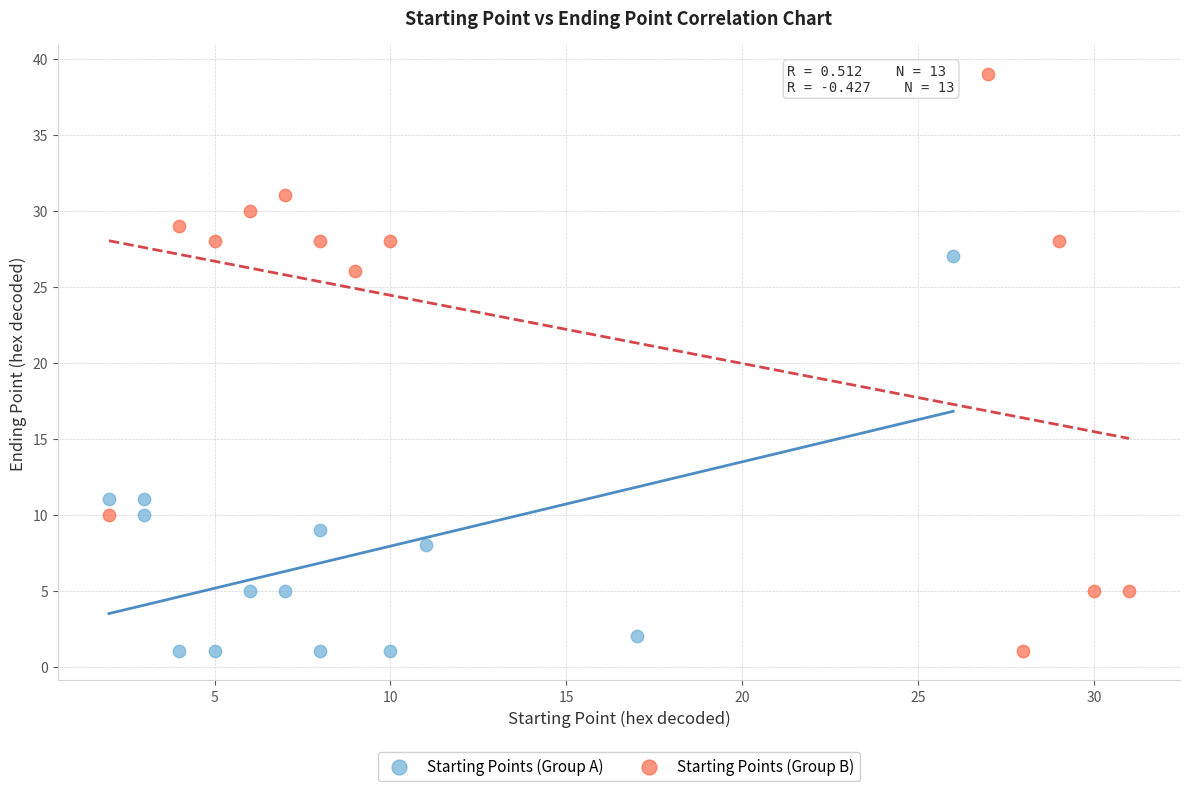

What are all the series names shown in the legend?

Starting Points (Group A), Starting Points (Group B)